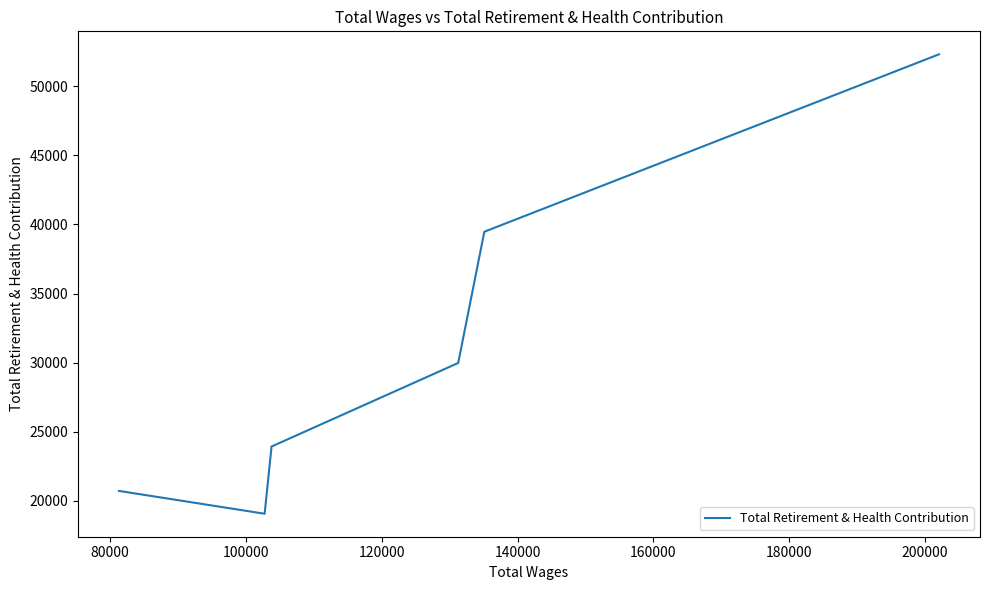

True or false: there are more than 0 points higher than both neighbors.

False